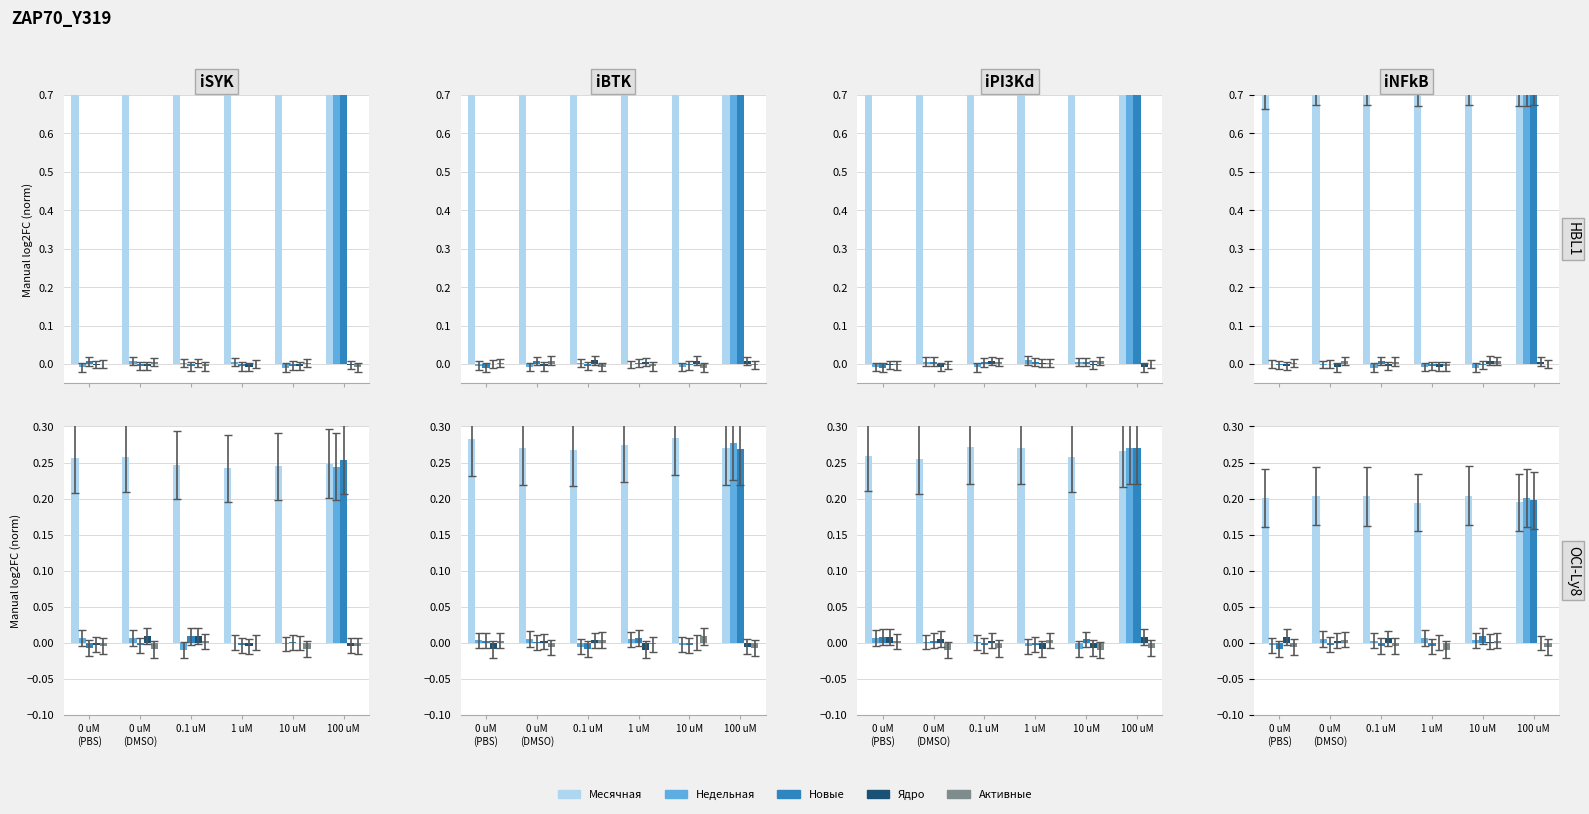

Reading right to left, transcribe all the data shown in this chart.

Месячная: 100 uM=0.2	10 uM=0.2	1 uM=0.2	0.1 uM=0.2	0 uM
(DMSO)=0.2	0 uM
(PBS)=0.2
Недельная: 100 uM=0.2	10 uM=0.0	1 uM=0.0	0.1 uM=0.0	0 uM
(DMSO)=0.0	0 uM
(PBS)=-0.0
Новые: 100 uM=0.2	10 uM=0.0	1 uM=-0.0	0.1 uM=-0.0	0 uM
(DMSO)=-0.0	0 uM
(PBS)=-0.0
Ядро: 100 uM=-0.0	10 uM=0.0	1 uM=0.0	0.1 uM=0.0	0 uM
(DMSO)=0.0	0 uM
(PBS)=0.0
Активные: 100 uM=-0.0	10 uM=0.0	1 uM=-0.0	0.1 uM=-0.0	0 uM
(DMSO)=0.0	0 uM
(PBS)=-0.0